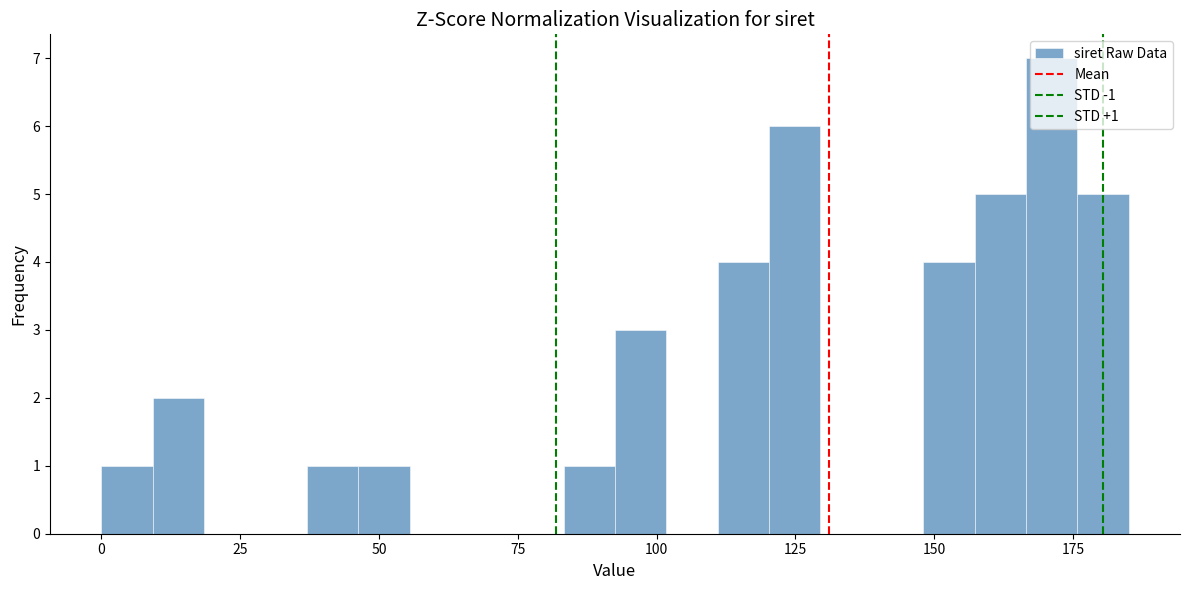

Around what value on the x-axis is the tallest bar? Give the approximate position of its centre, as read against the axis.

170